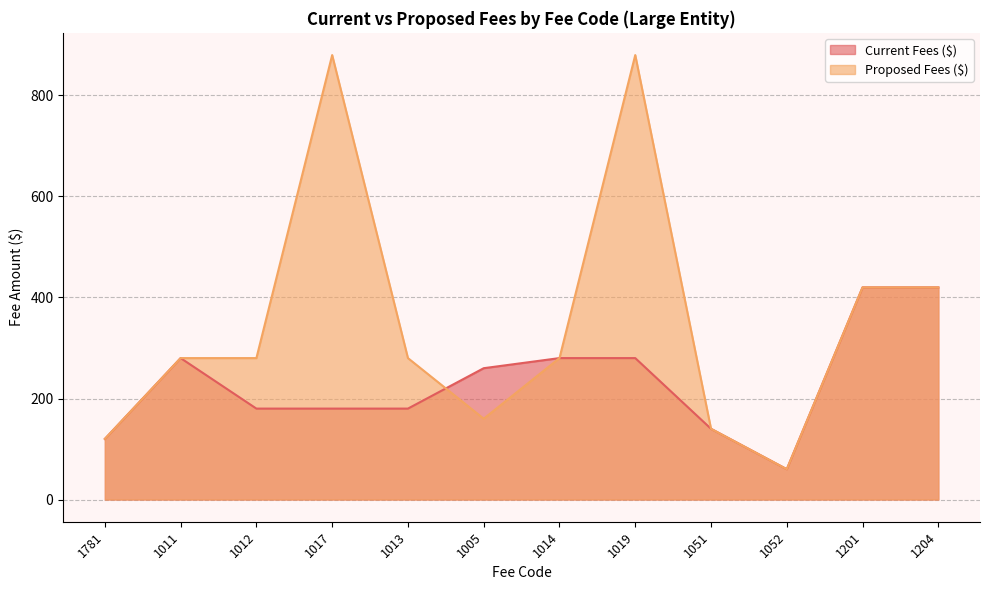

Which series has the largest total across all categories?

Proposed Fees ($)